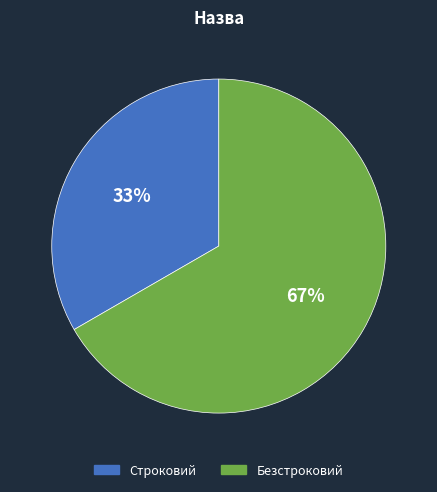

Combined, do Строковий and Безстроковий account for over 50%?

Yes